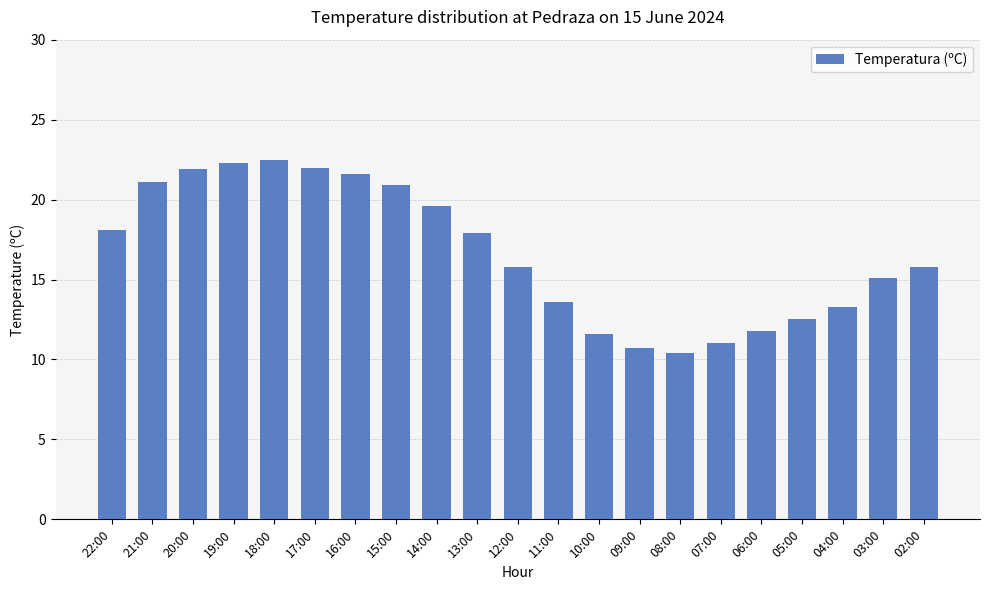

What is the sum of the values at 18:00 and 17:00?

44.5